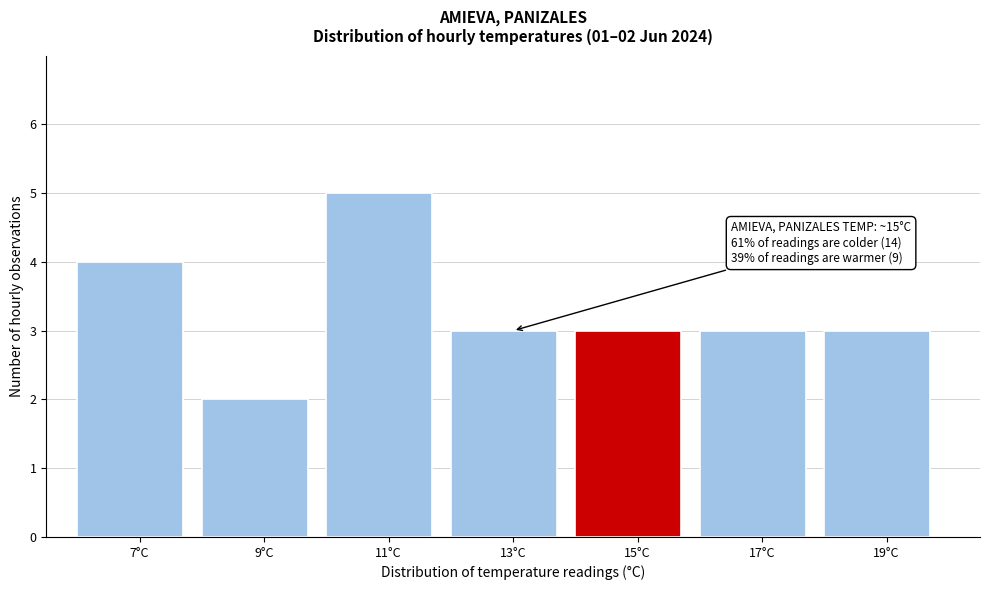

Reading left to right, extract all data points from this chart.

7°C=4	9°C=2	11°C=5	13°C=3	15°C=3	17°C=3	19°C=3